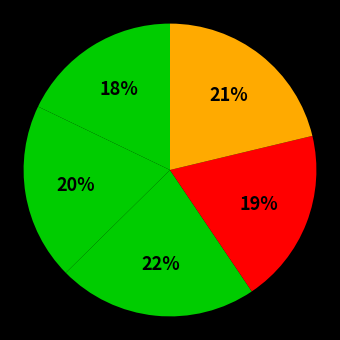

How many segments does this pie chart have?

5